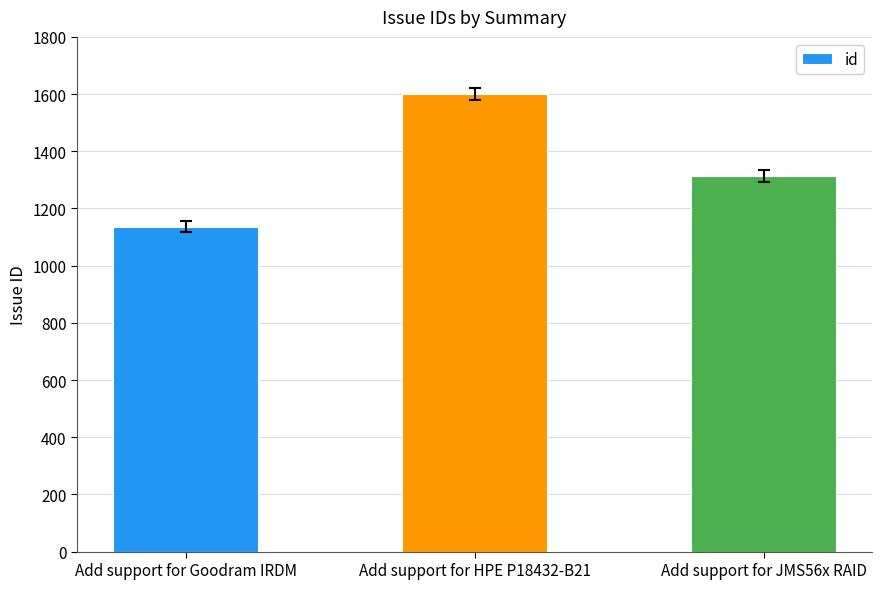

Is it true that the value at Add support for JMS56x RAID is 1314?

True